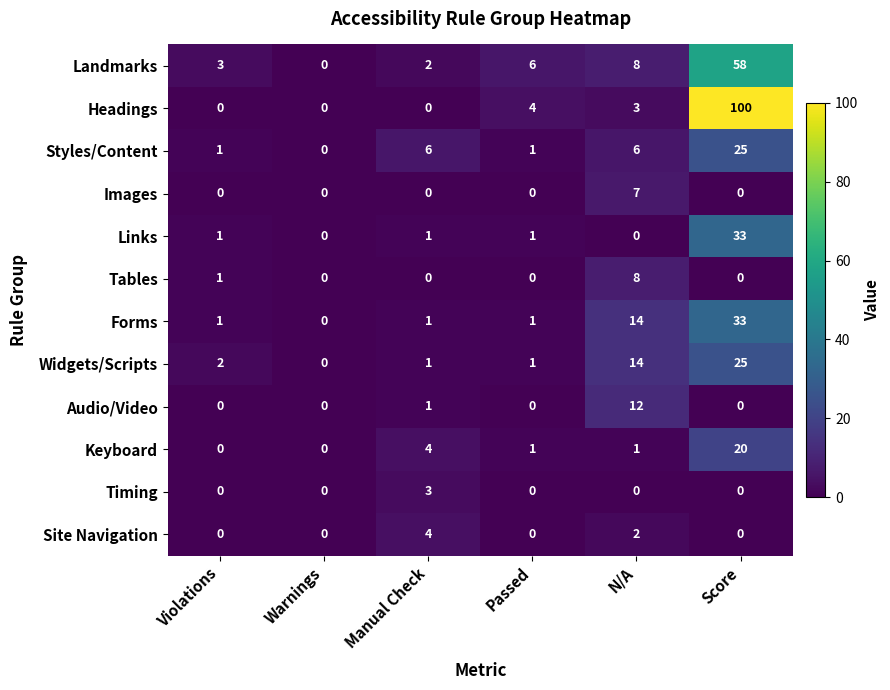

Read the Styles/Content value at N/A, to the nearest 10.

10